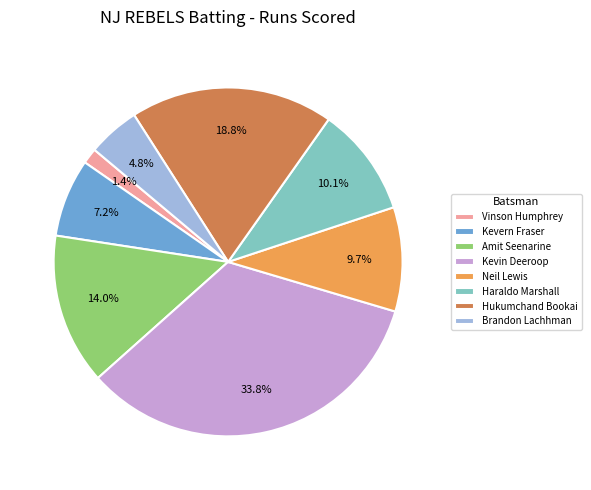

Which has a higher value, Amit Seenarine or Brandon Lachhman?

Amit Seenarine